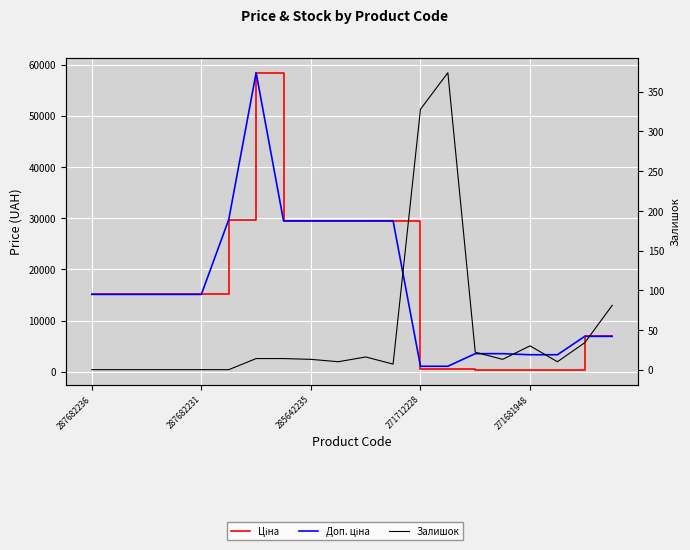

What position from the right is 9?

11